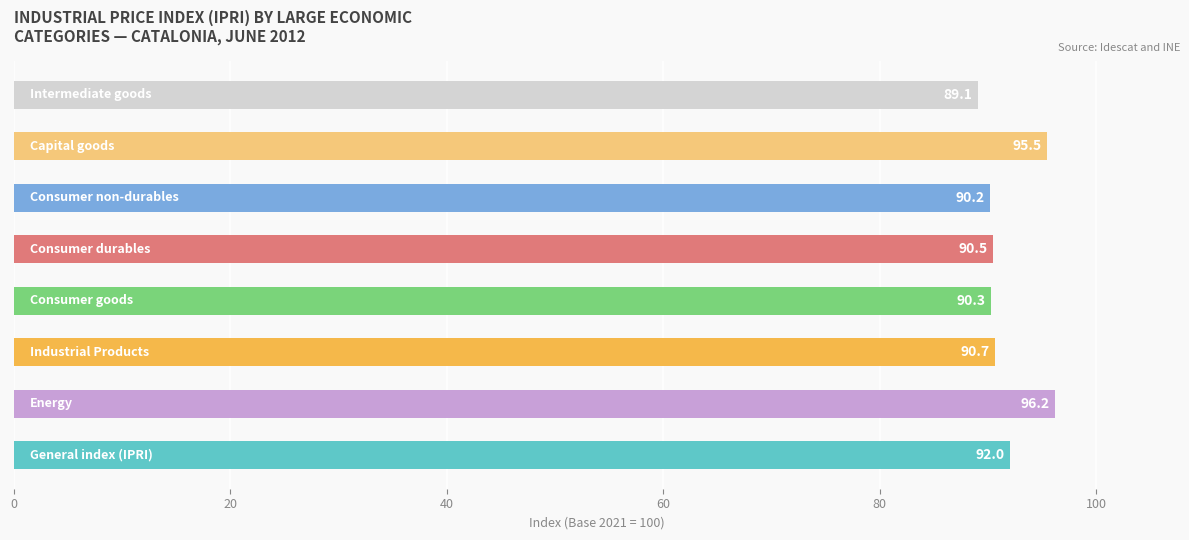

What is the difference between the maximum and minimum values?

7.1